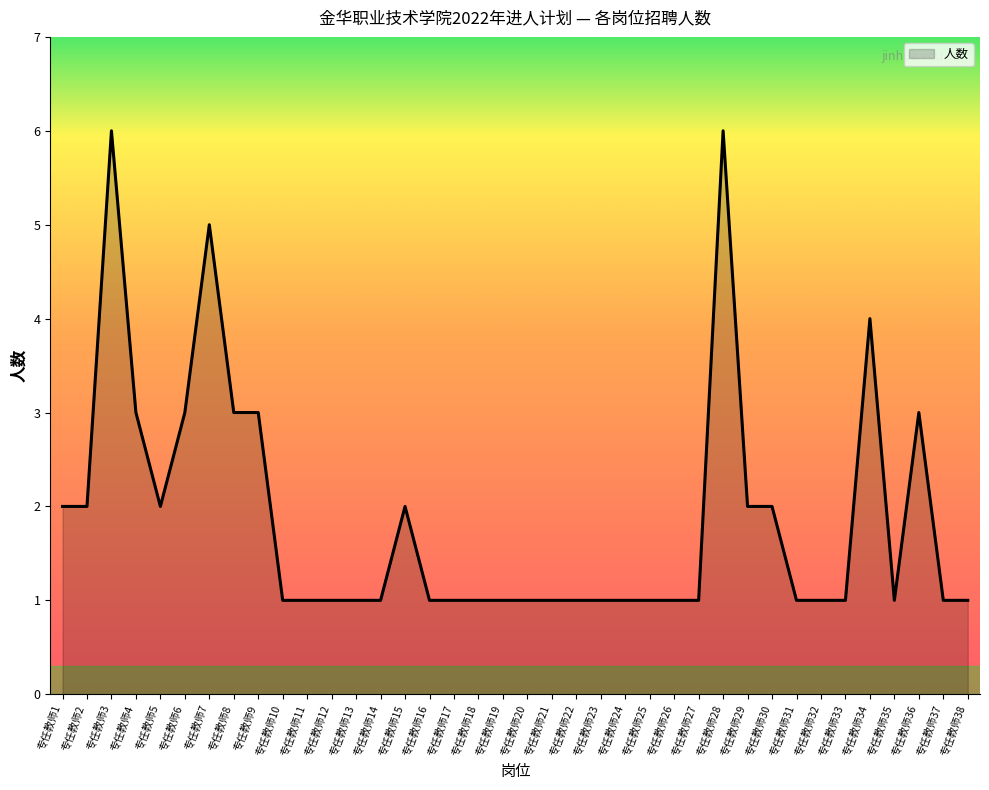

Reading left to right, list all the values displayed in this chart.

2	2	6	3	2	3	5	3	3	1	1	1	1	1	2	1	1	1	1	1	1	1	1	1	1	1	1	6	2	2	1	1	1	4	1	3	1	1